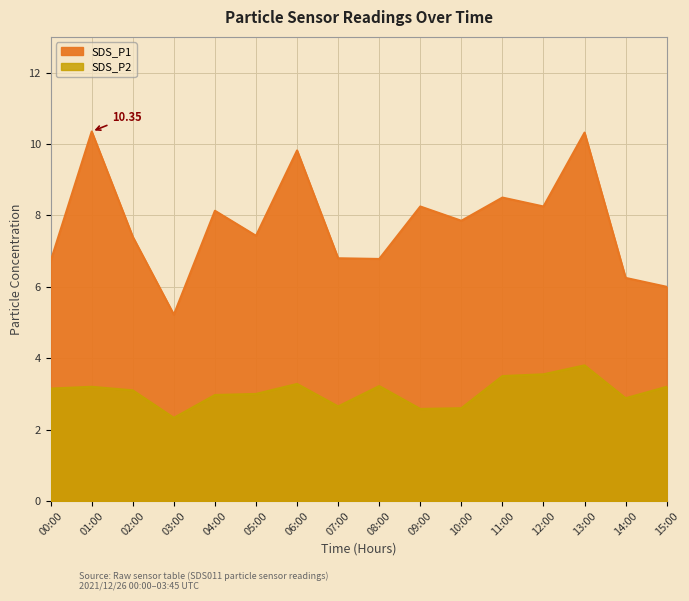

At which label does SDS_P2 reach its peak?

13:00